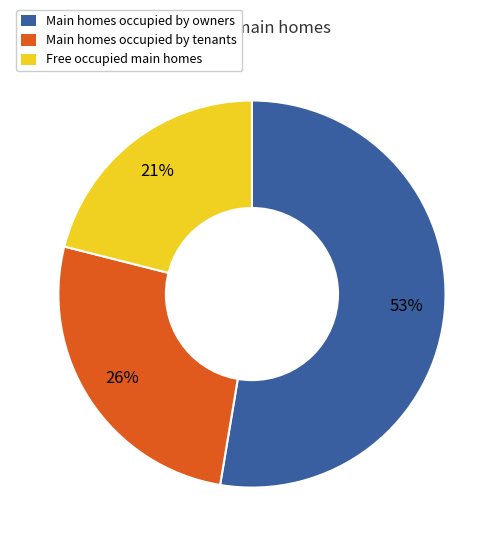

How many segments does this pie chart have?

3